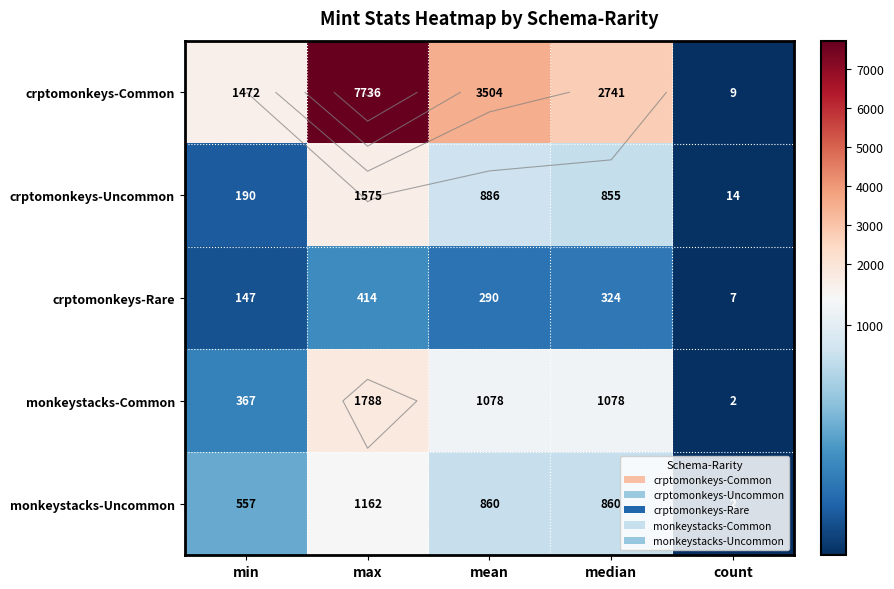

Is the value of monkeystacks-Common at mean greater than the value of crptomonkeys-Uncommon at count?

Yes